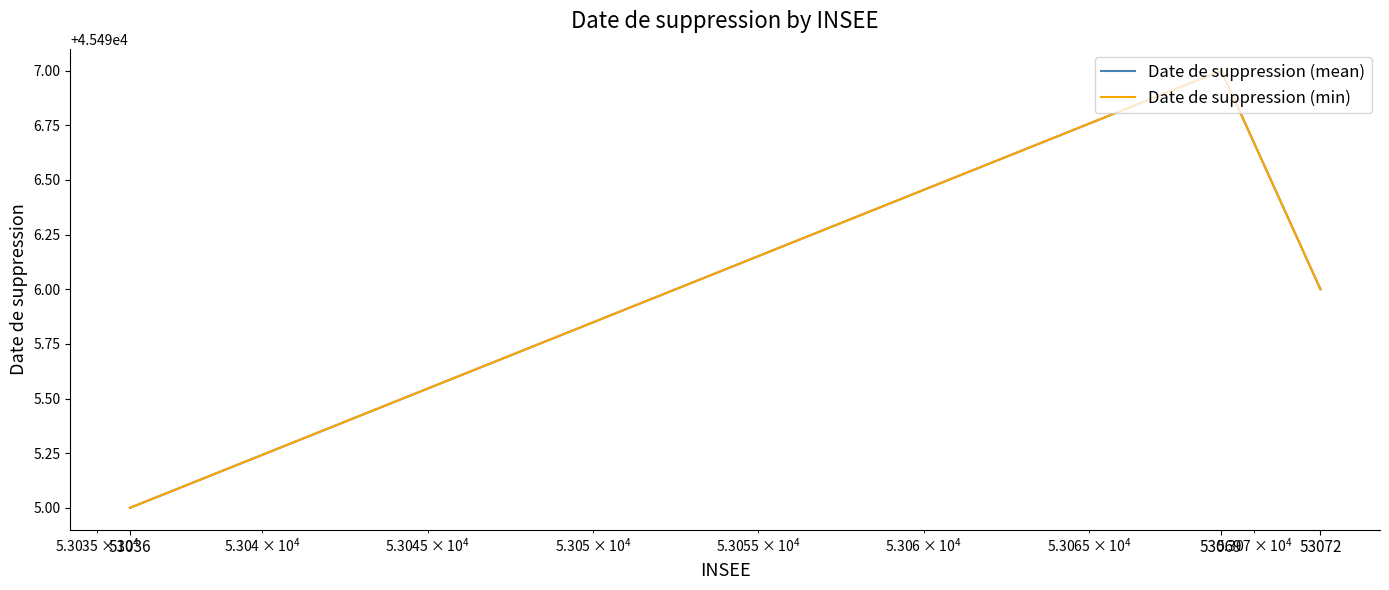

What is the minimum value shown in the chart?

45495